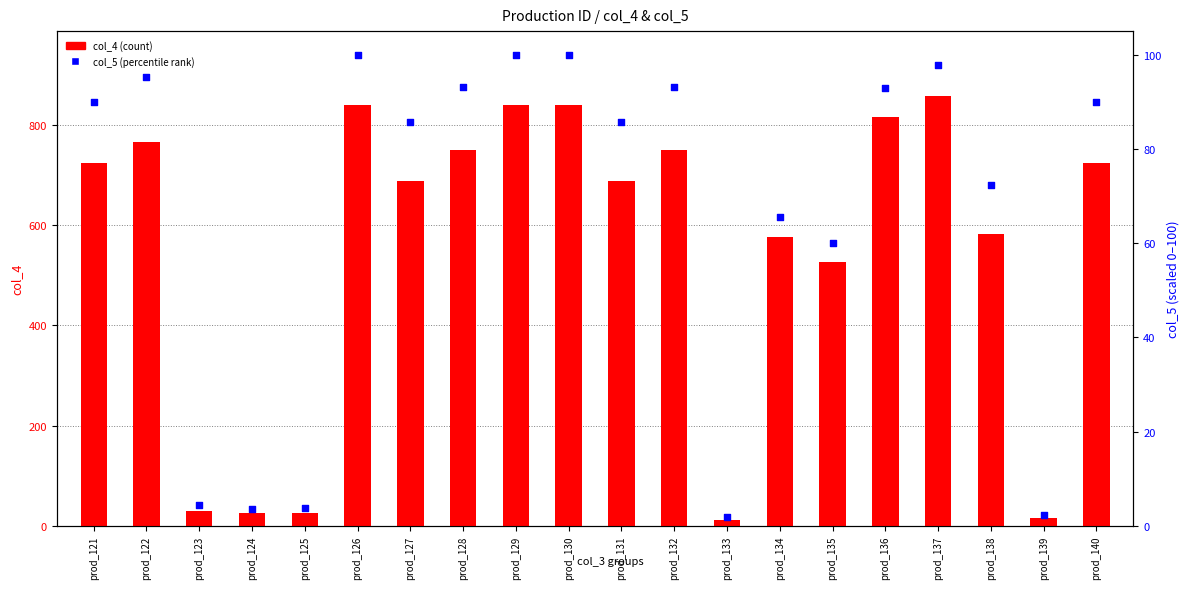

Which series has the largest Y range (max minus min)?

col_4 (count)